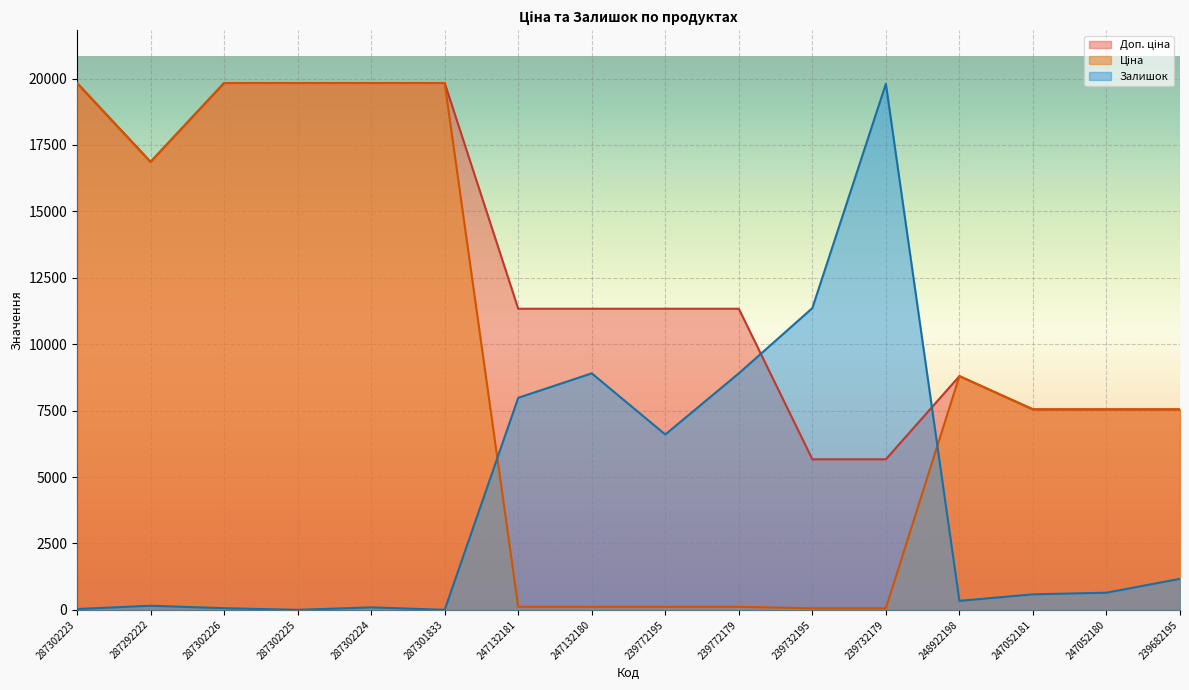

Where is the first local minimum for Ціна?

287292222